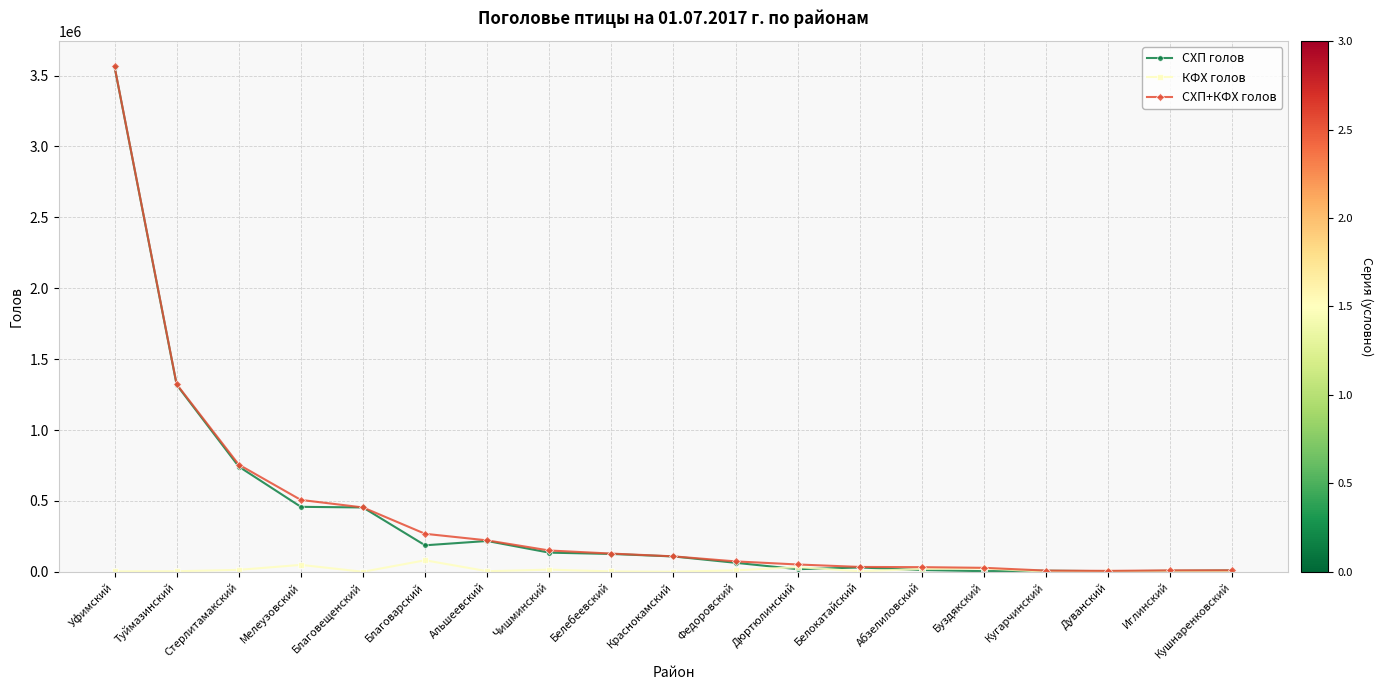

What is the total value across all series at Дюртюлинский?

102978